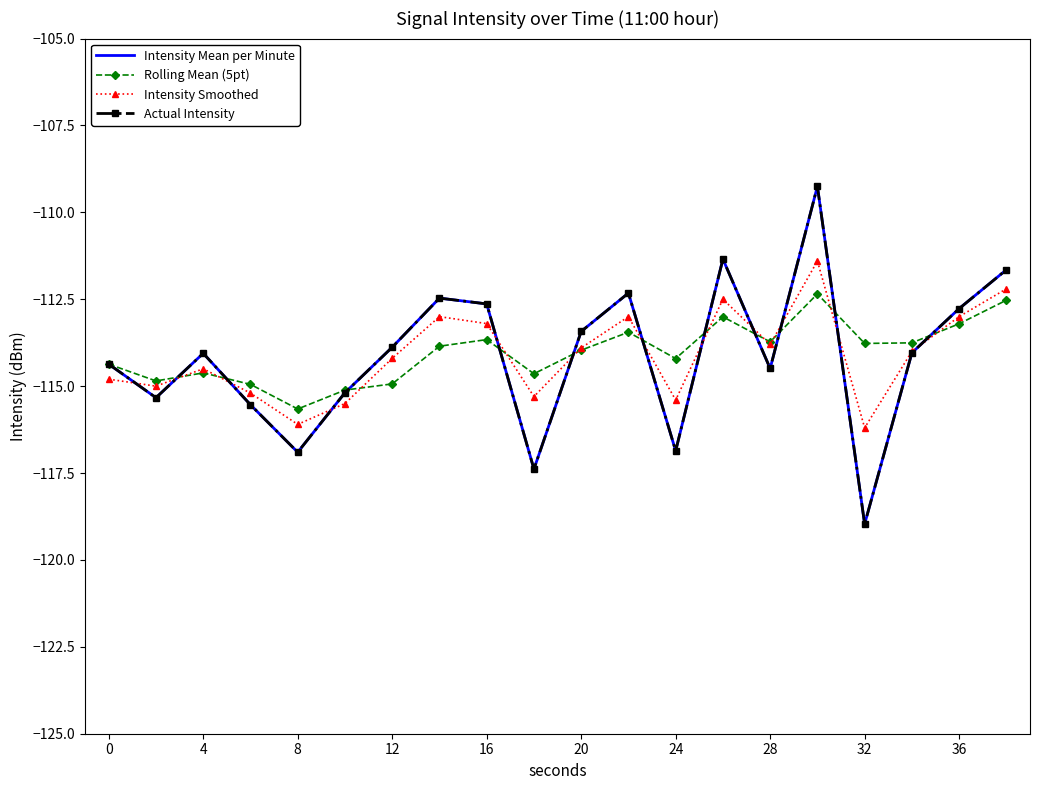

What is the minimum value shown in the chart?

-119.0